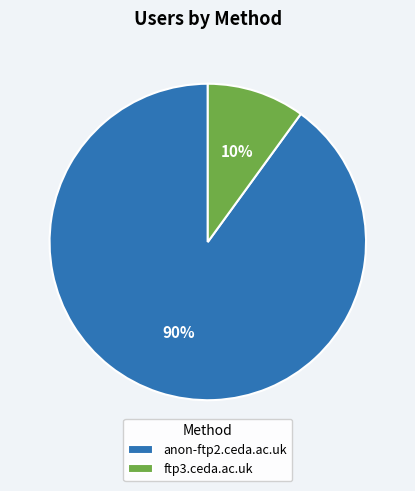

Which category has the biggest portion of the pie?

anon-ftp2.ceda.ac.uk